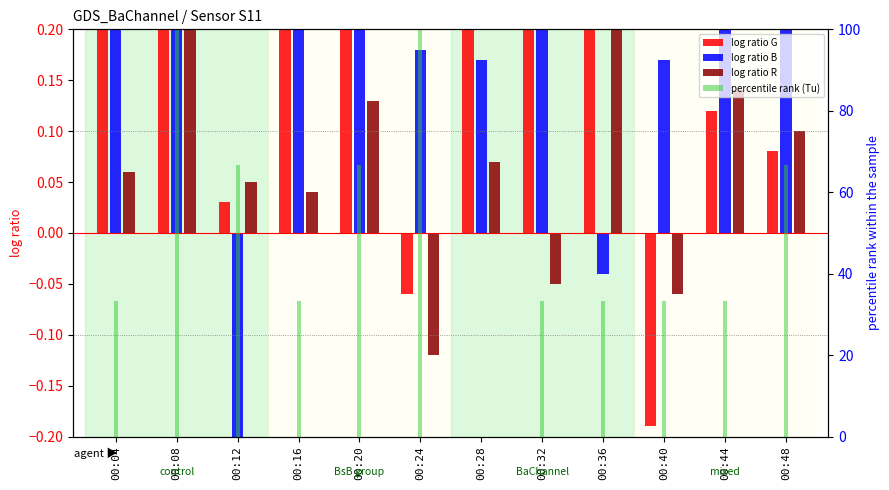

Rank the series at 00:40 from highest to lowest value.

percentile rank (Tu), log ratio B, log ratio R, log ratio G